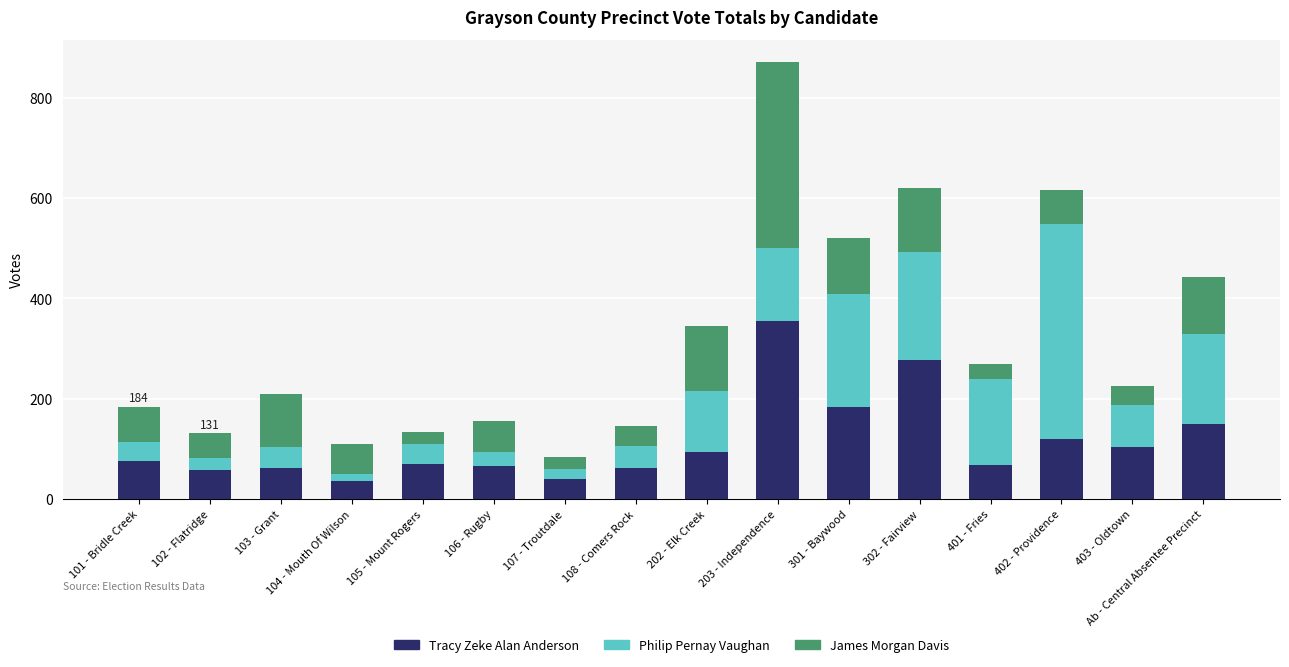

What is the average value of the Tracy Zeke Alan Anderson series?

114